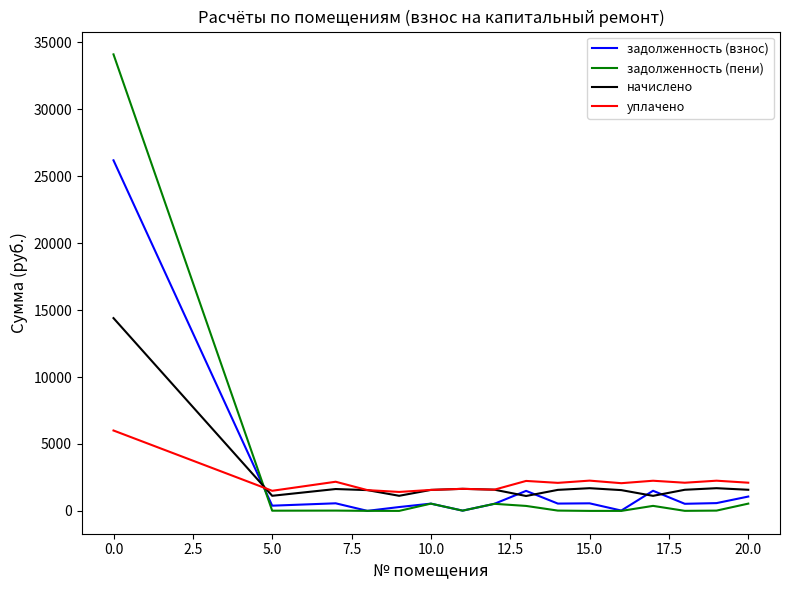

Which series ends up on top after the final intersection of уплачено and задолженность (пени)?

уплачено